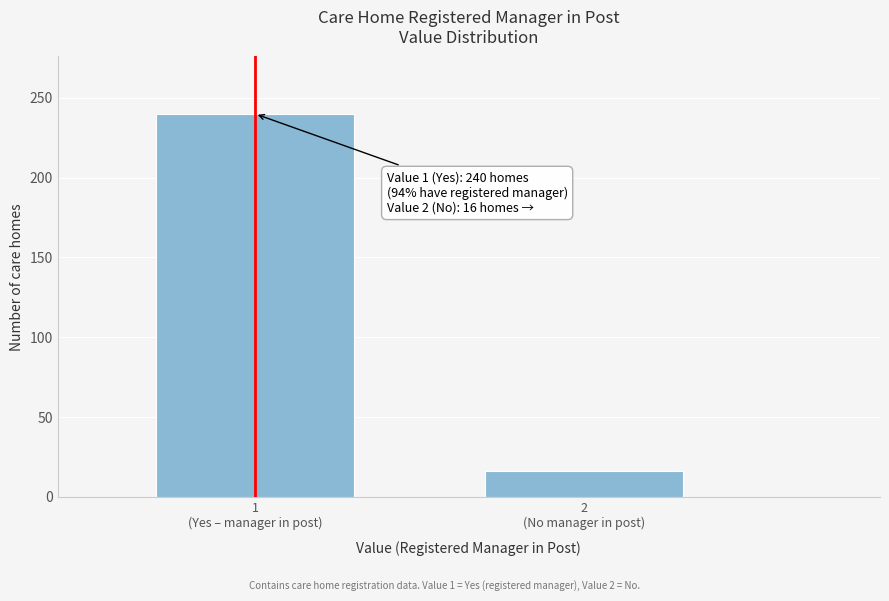

Reading left to right, what are all the values shown in this chart?

240	16